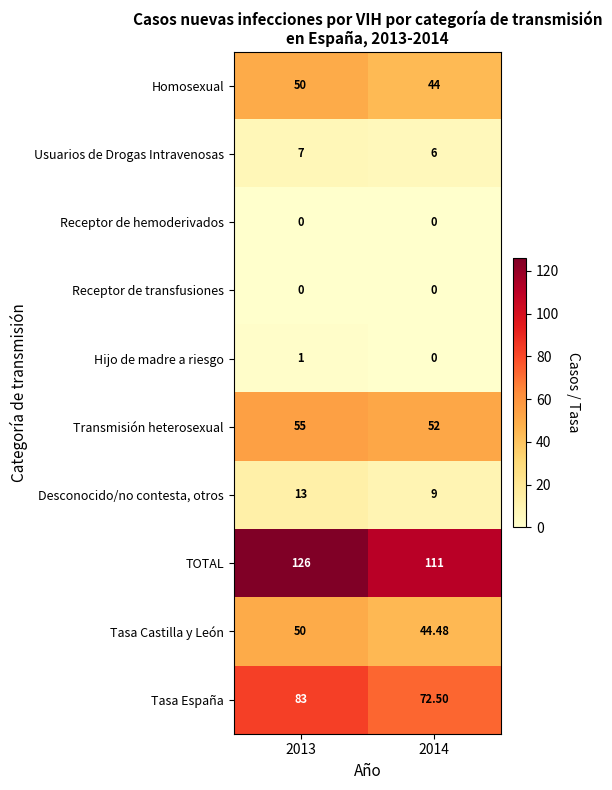

Which series changed the most between 2013 and 2014?

TOTAL